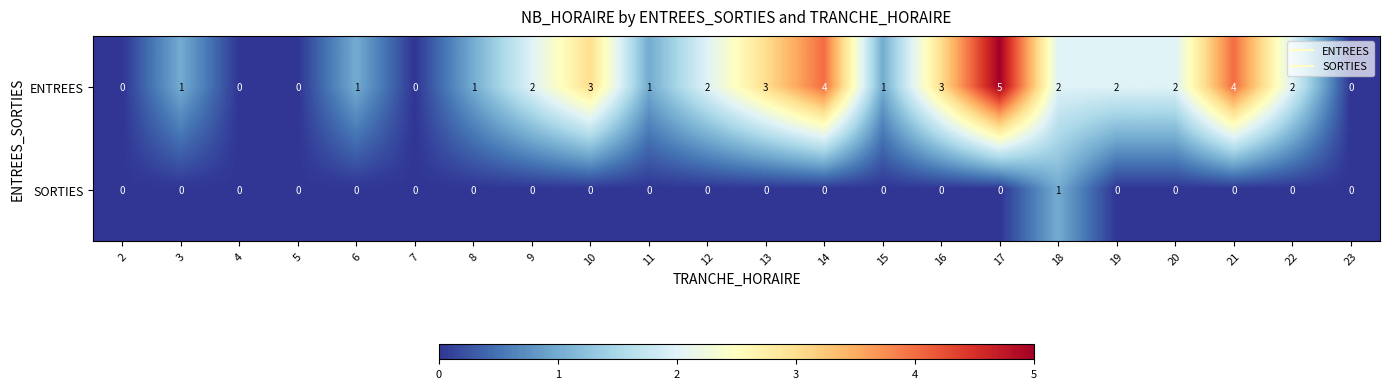

What is the sum of all ENTREES values?

39